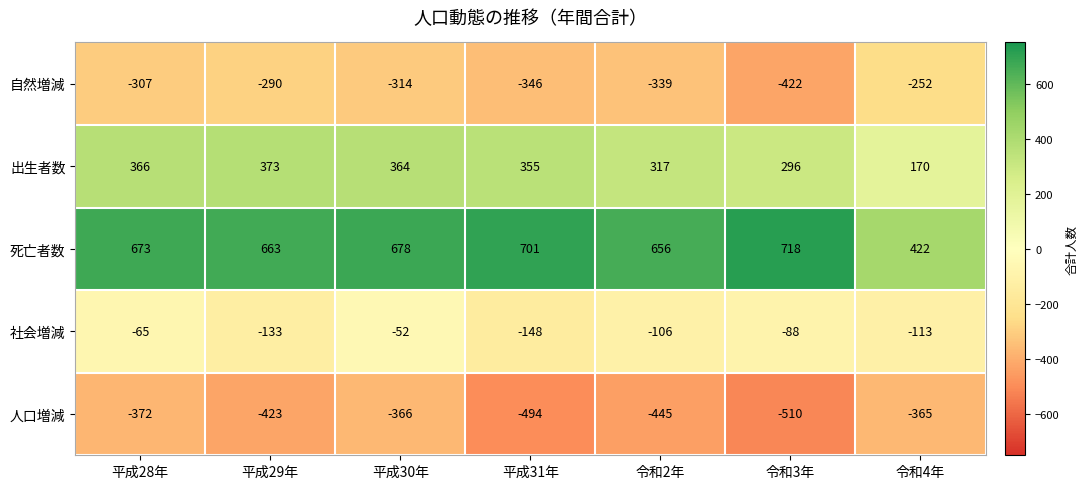

What is the total value across all series at 平成28年?

295